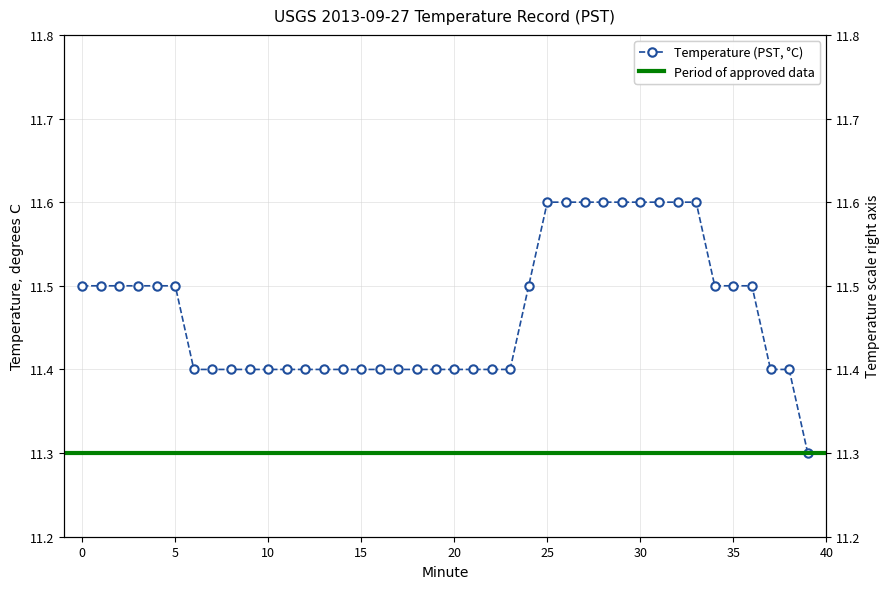

What is the minimum value shown in the chart?

11.3